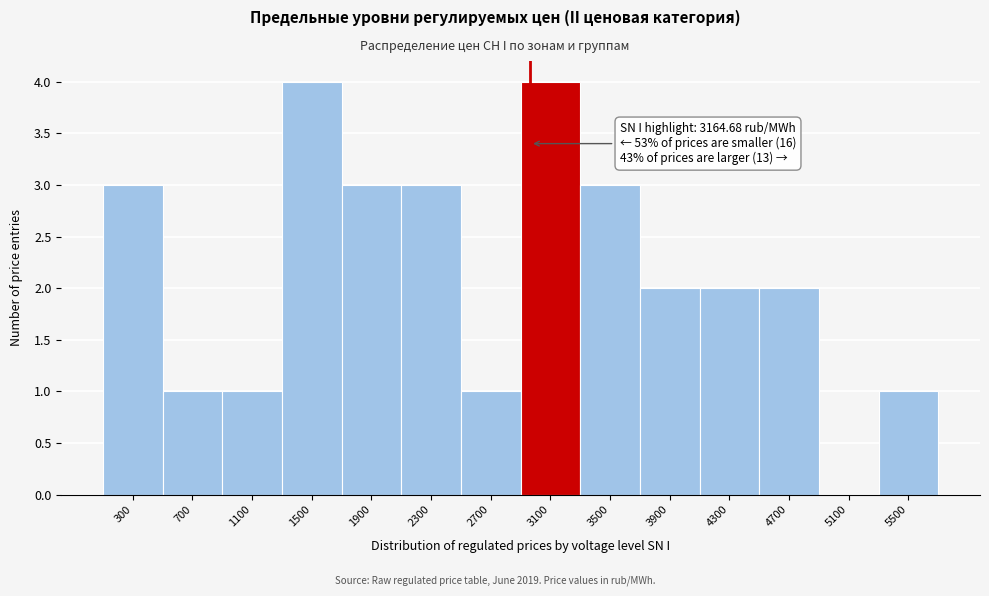

Reading right to left, extract all data points from this chart.

5500=1	5100=0	4700=2	4300=2	3900=2	3500=3	3100=4	2700=1	2300=3	1900=3	1500=4	1100=1	700=1	300=3